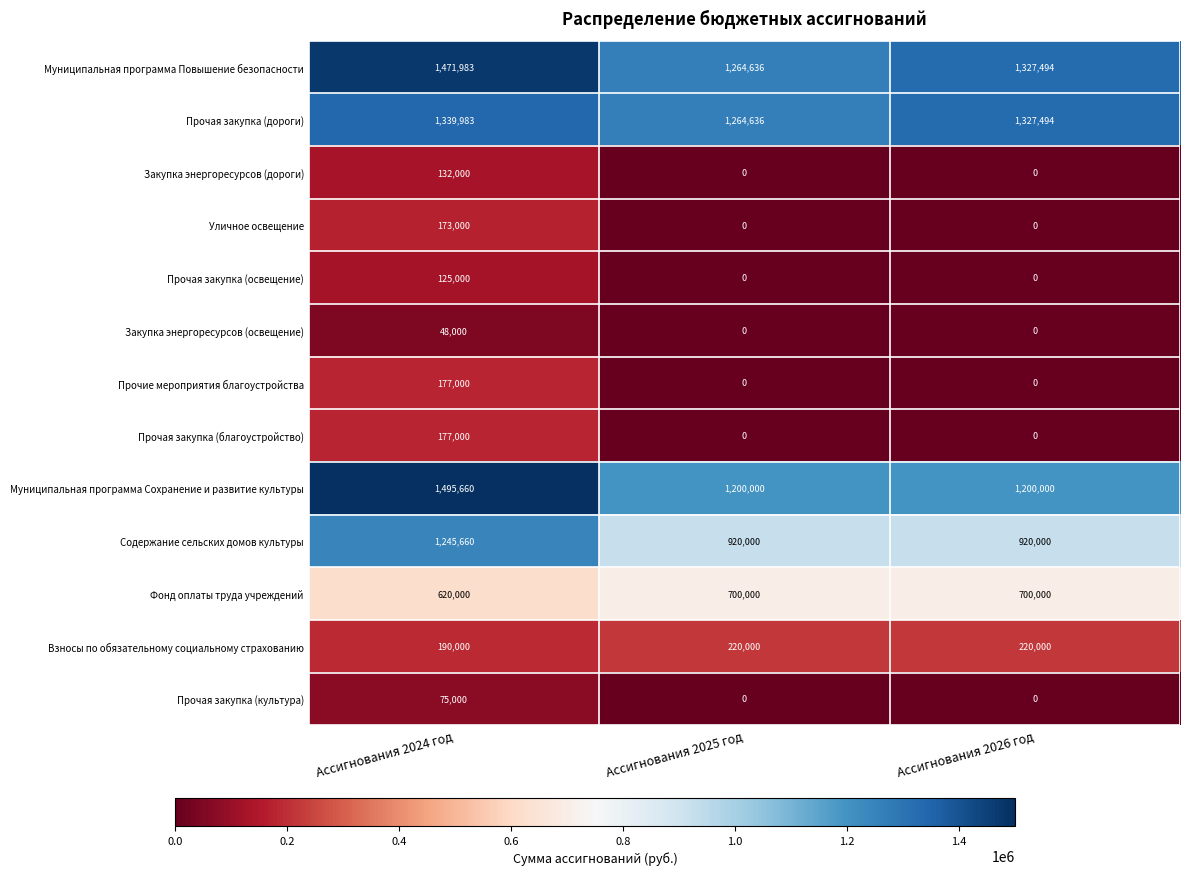

Which series has the largest total across all categories?

Муниципальная программа Повышение безопасности